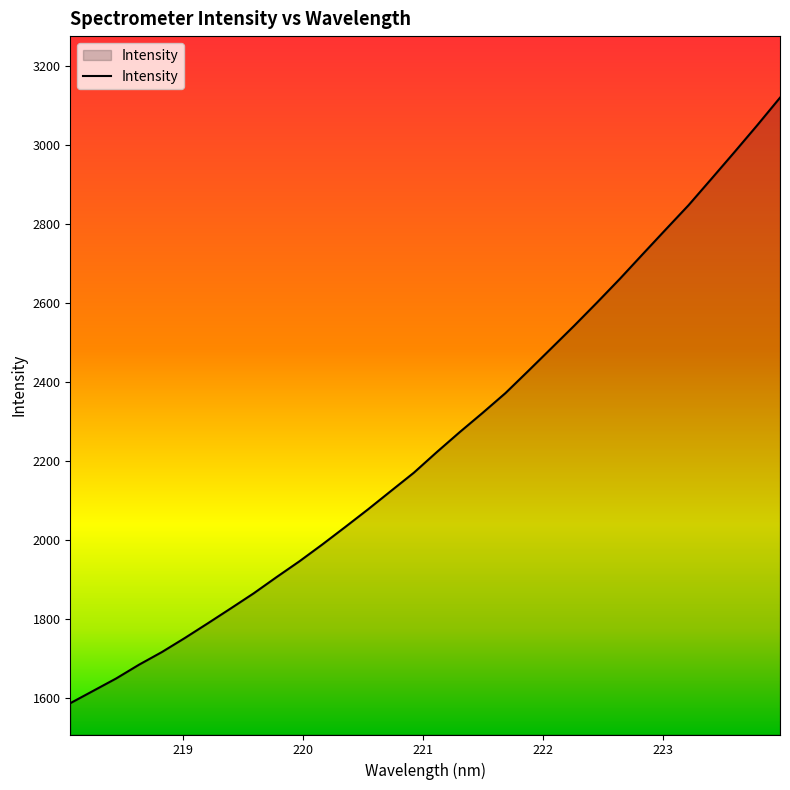

True or false: the data has more than 0 interior local peaks.

False